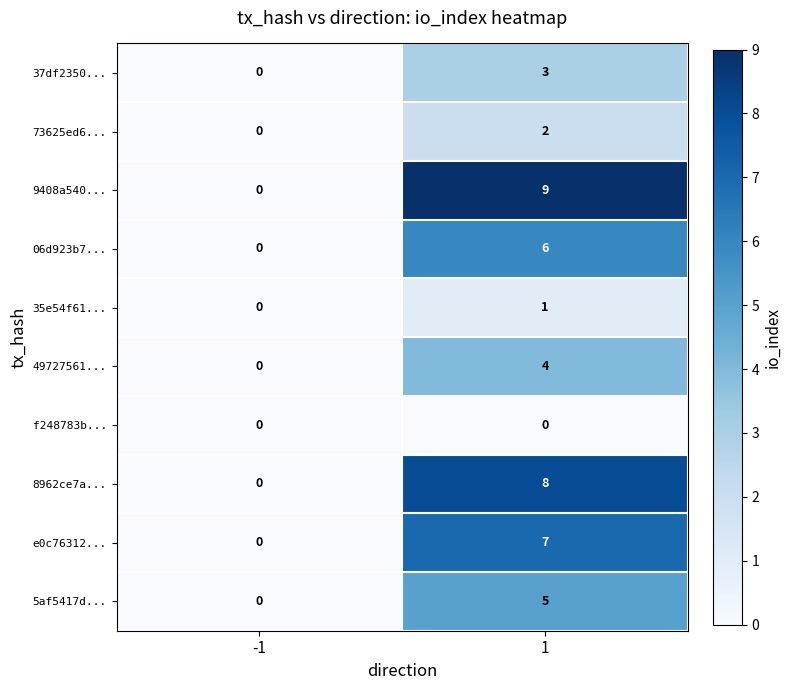

Reading right to left, transcribe all the data shown in this chart.

37df2350...: 3	0
73625ed6...: 2	0
9408a540...: 9	0
06d923b7...: 6	0
35e54f61...: 1	0
49727561...: 4	0
f248783b...: 0	0
8962ce7a...: 8	0
e0c76312...: 7	0
5af5417d...: 5	0